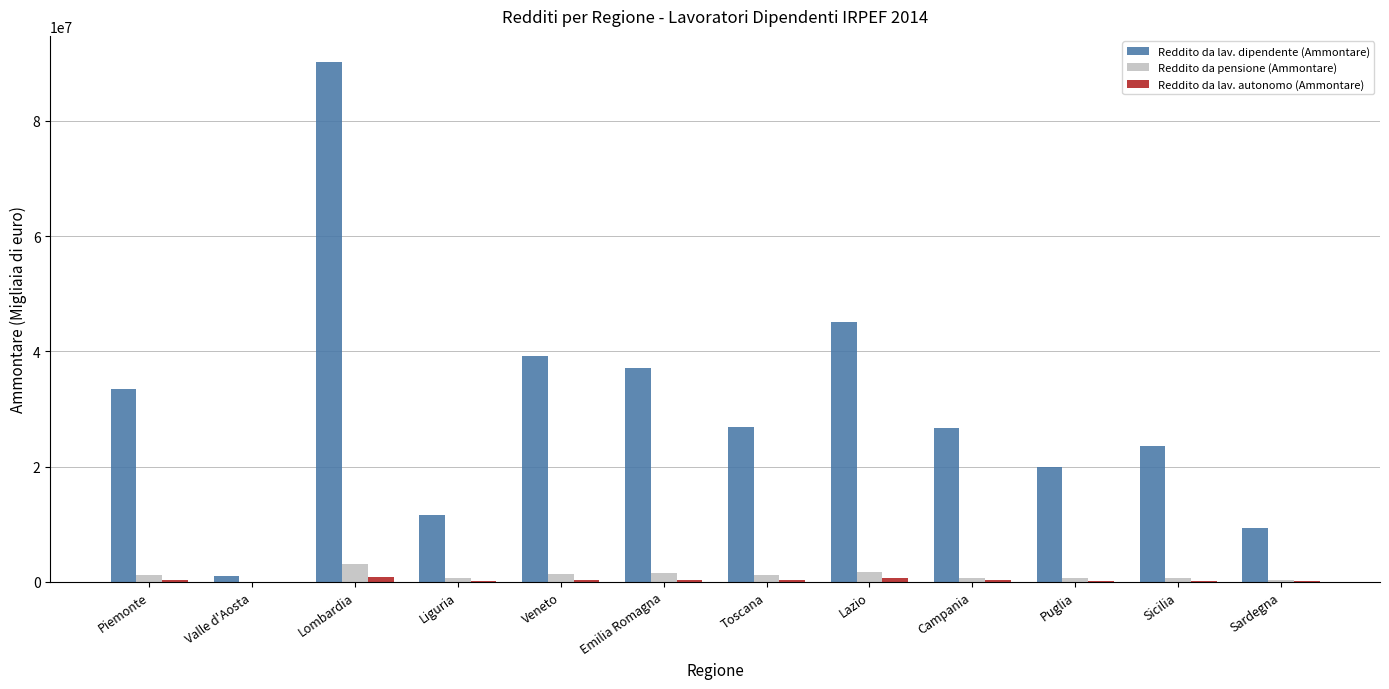

Which label corresponds to the largest value in the chart?

Lombardia